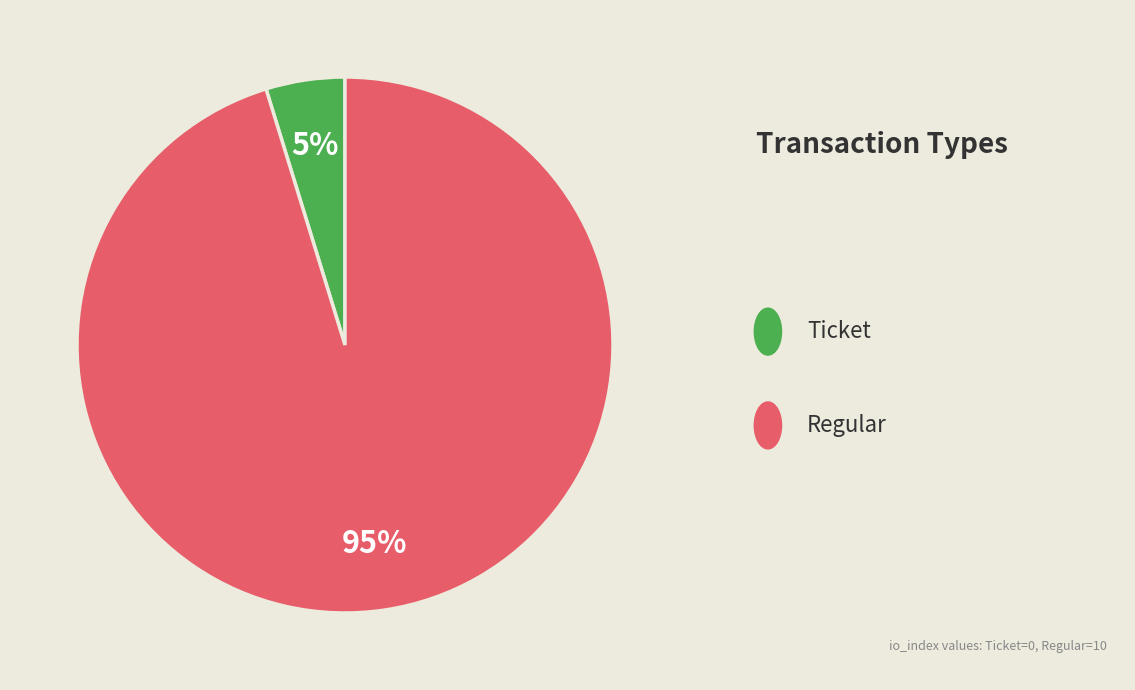

Does any single category account for the majority?

Yes